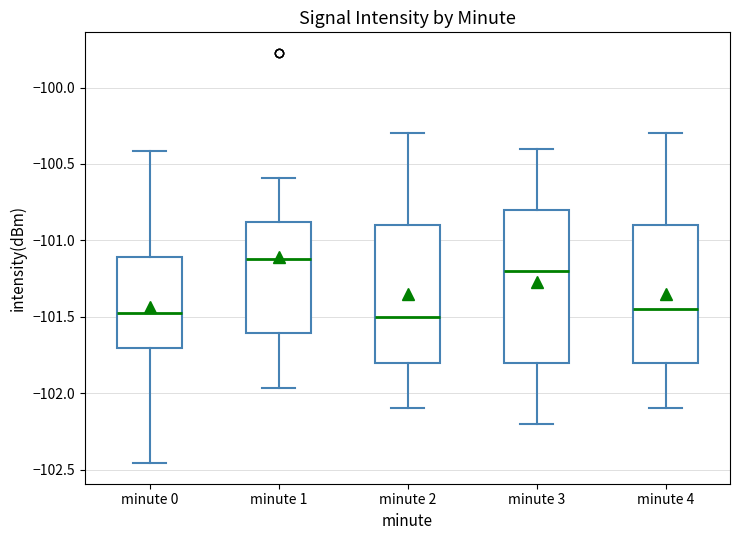

Where does the upper whisker of the box for minute 0 end on the y-axis? The values are not printed on the chart, so give them approximately, as read against the axis.

-100.40